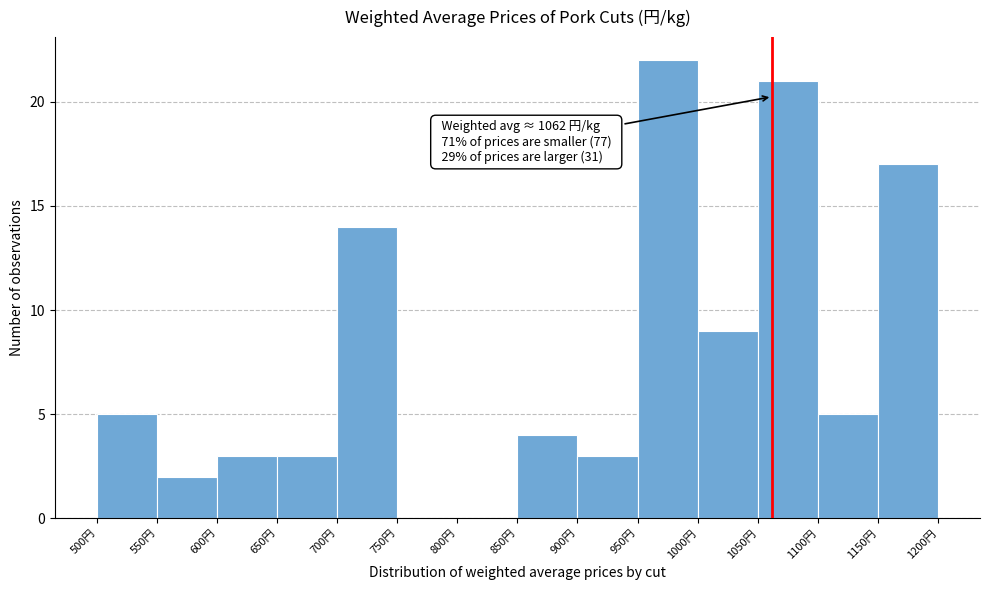

Which range on the x-axis has the tallest bar?

950 to 1000